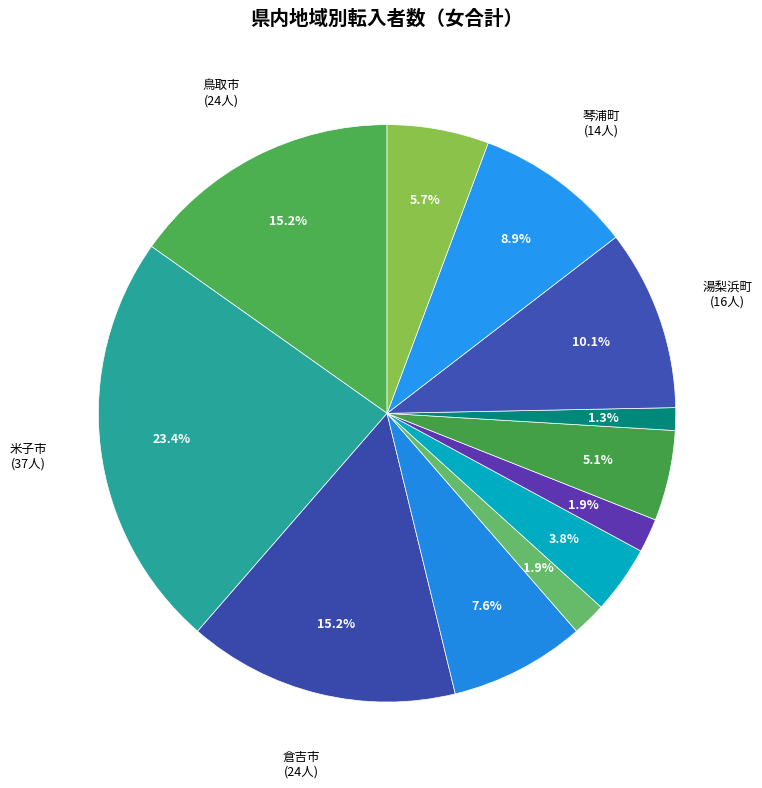

How many slices are in this pie chart?

12